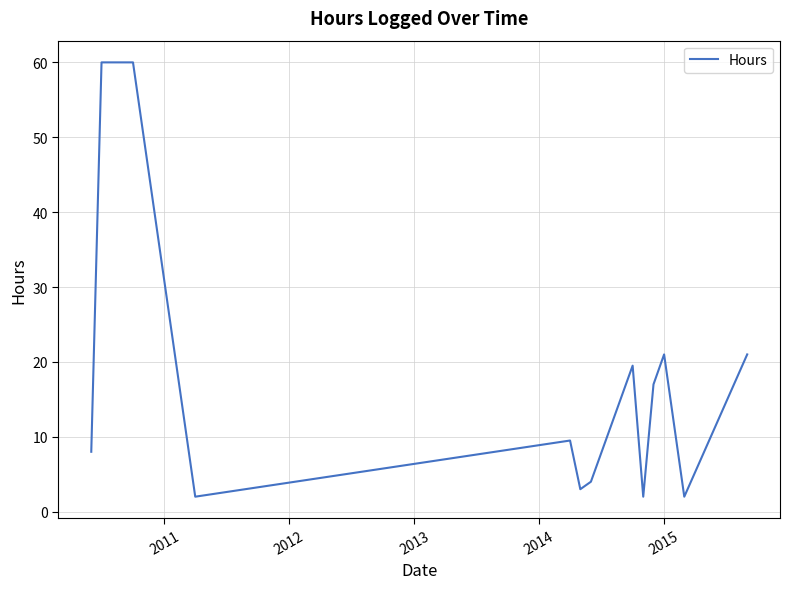

What is the greatest value displayed?

60.0